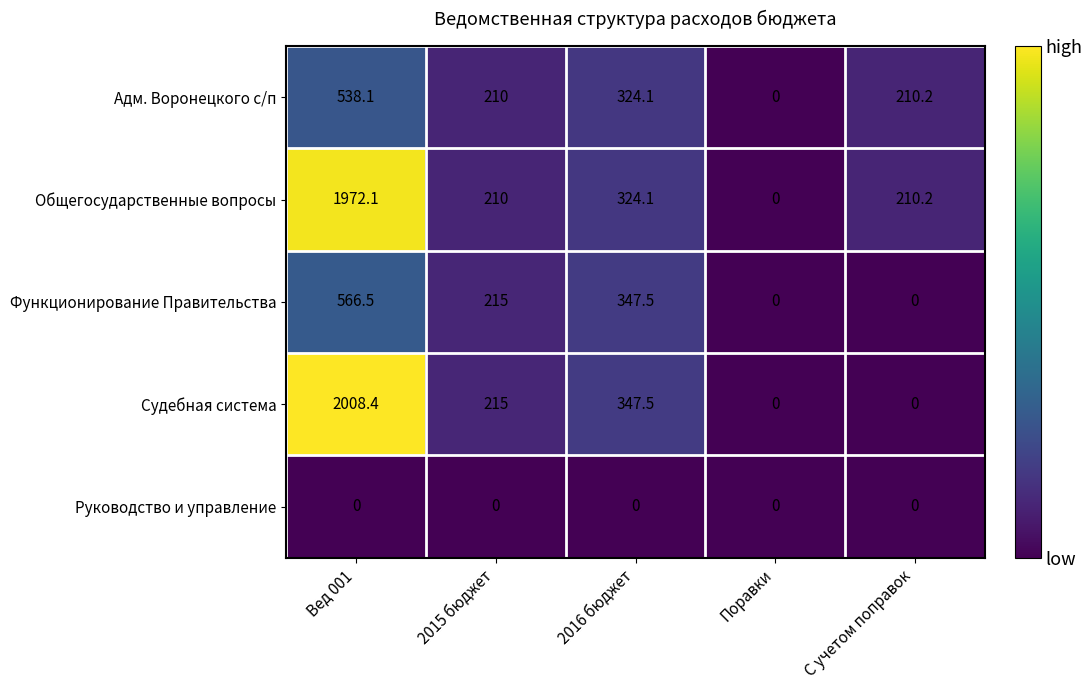

Where is Общегосударственные вопросы nearest to the value 986?

2016 бюджет